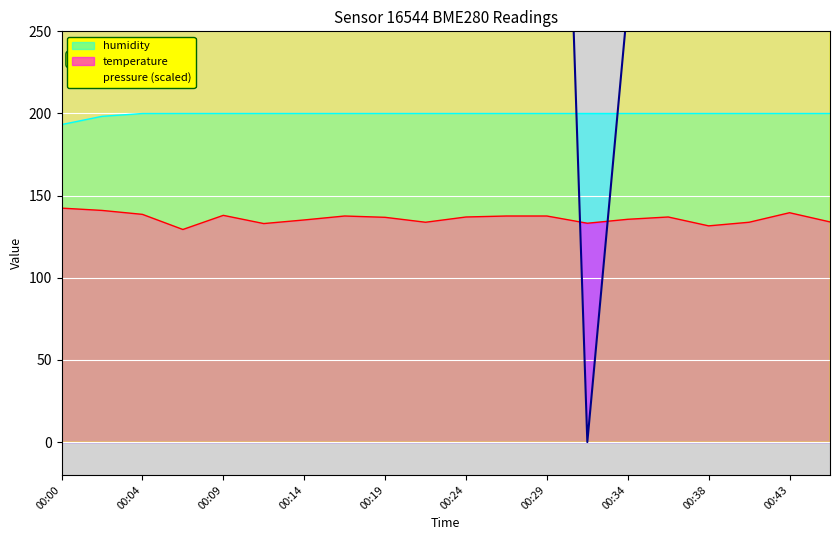

What is the sum of all temperature values?

2722.8